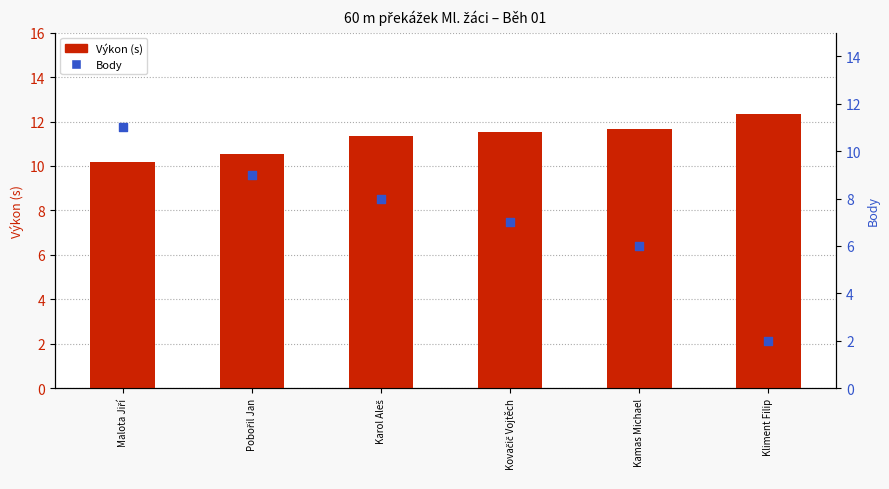

Which series contains the lowest Y value?

Body